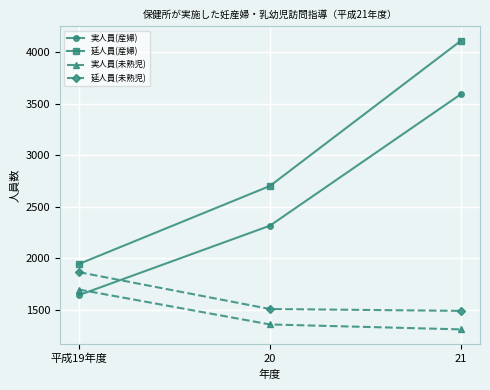

At which label is 実人員(未熟児) closest to 1501?

20